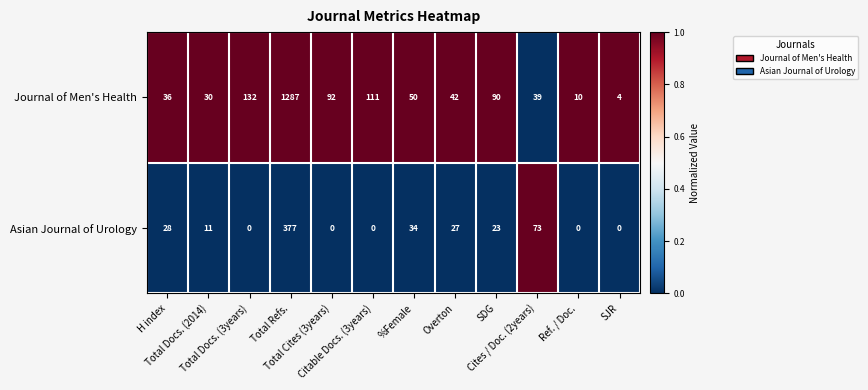

What is the difference between the second highest and second lowest values in the Asian Journal of Urology series?

73